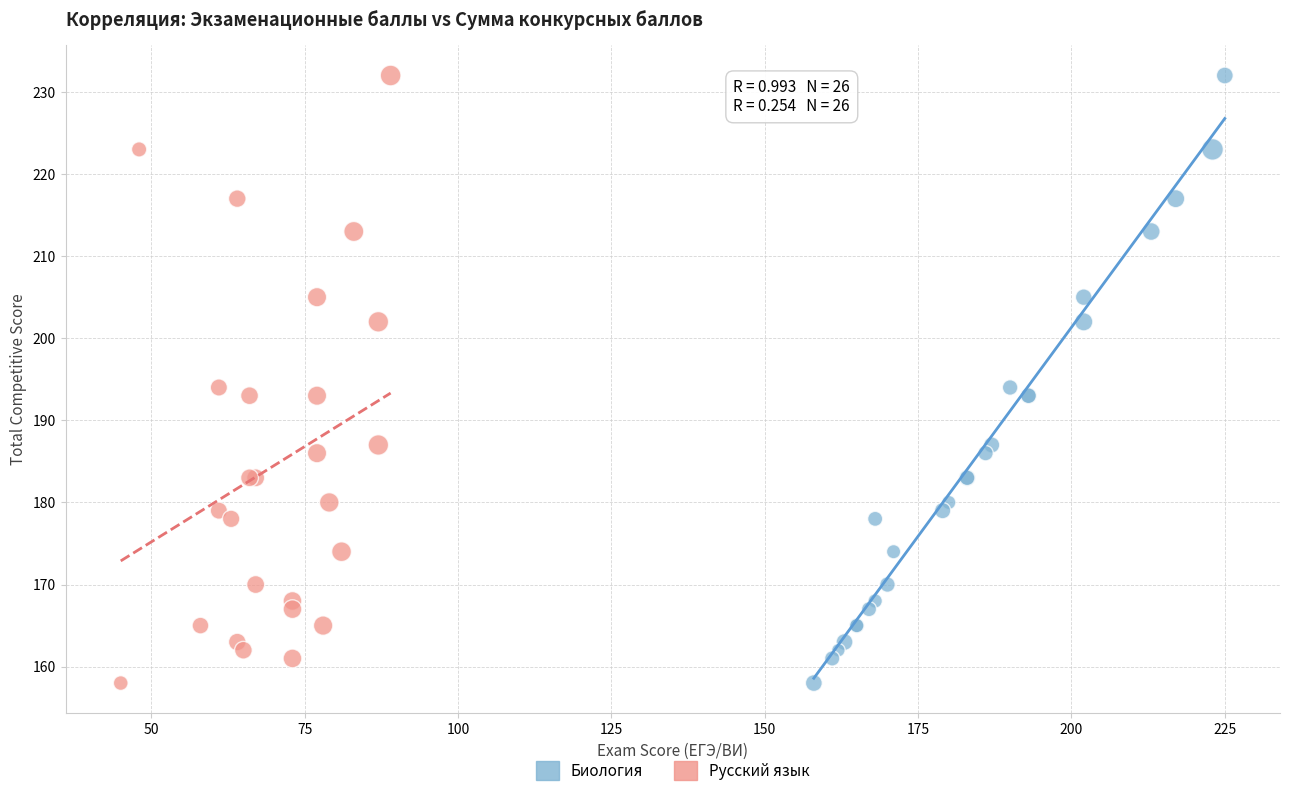

What are all the series names shown in the legend?

Биология, Русский язык